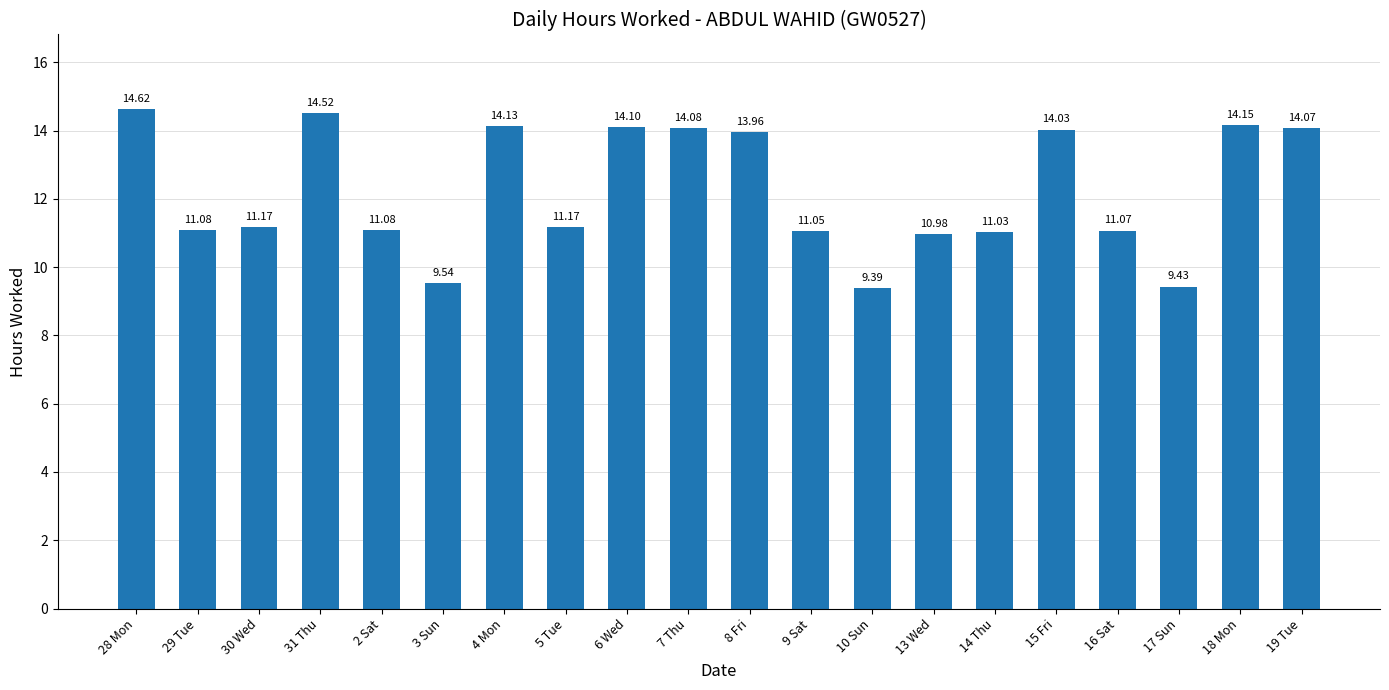

Reading left to right, what are all the values shown in this chart?

14.6	11.1	11.2	14.5	11.1	9.5	14.1	11.2	14.1	14.1	14.0	11.1	9.4	11.0	11.0	14.0	11.1	9.4	14.2	14.1